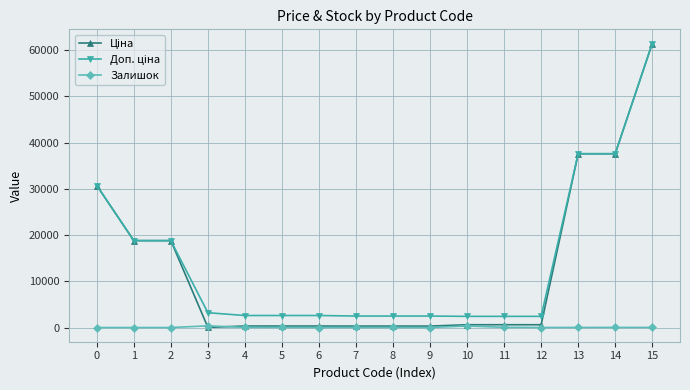

What is the maximum value shown in the chart?

61434.3